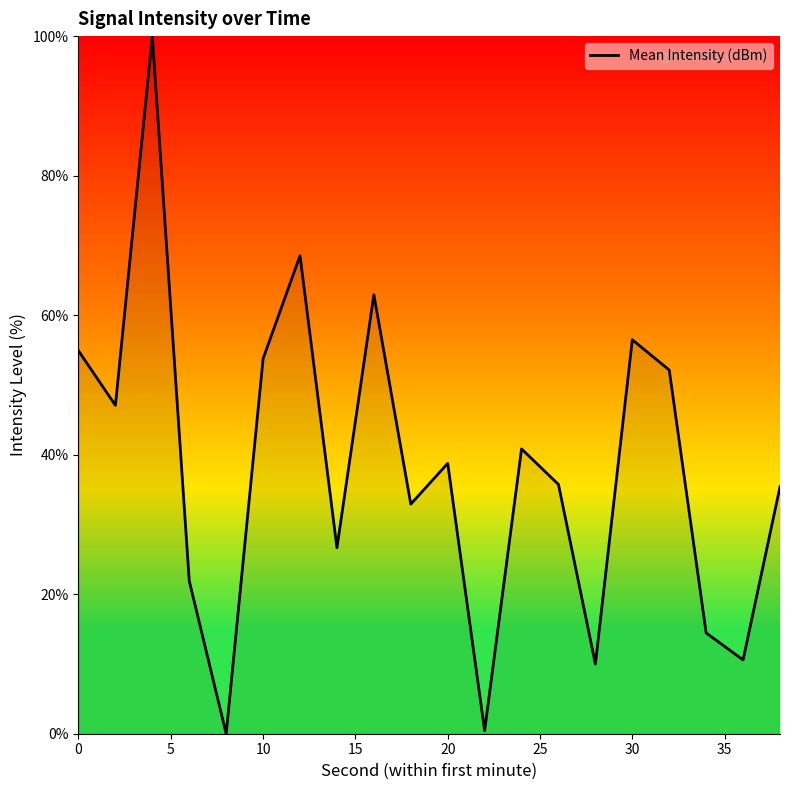

What is the average value?

38.2